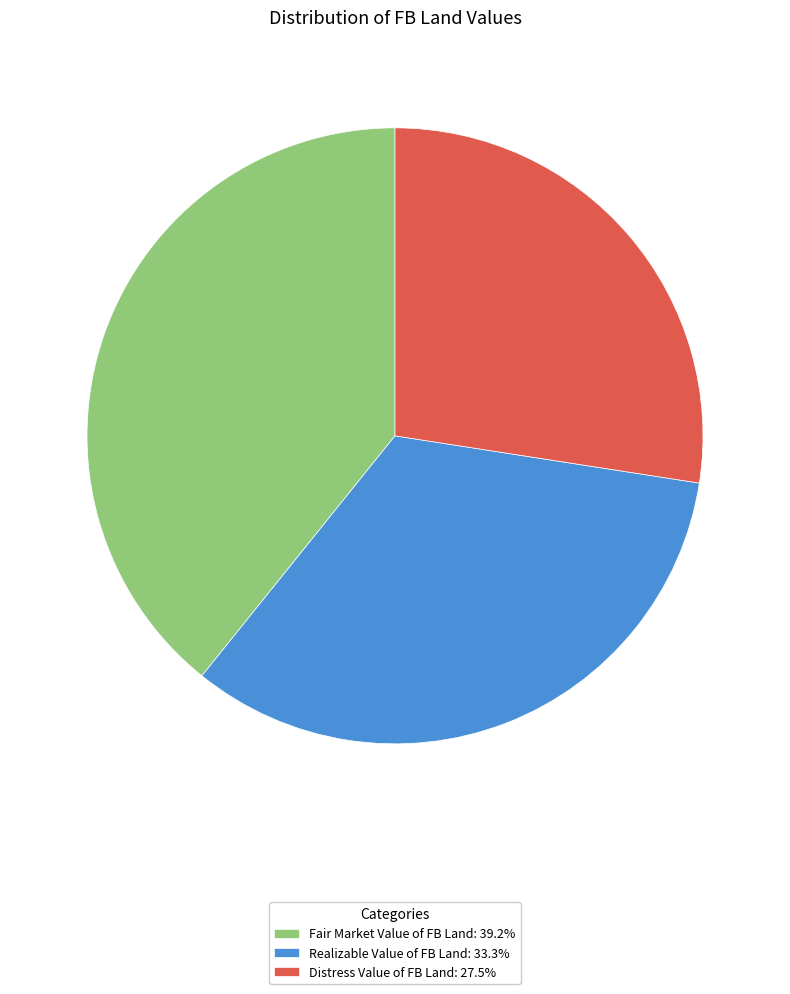

How many segments does this pie chart have?

3